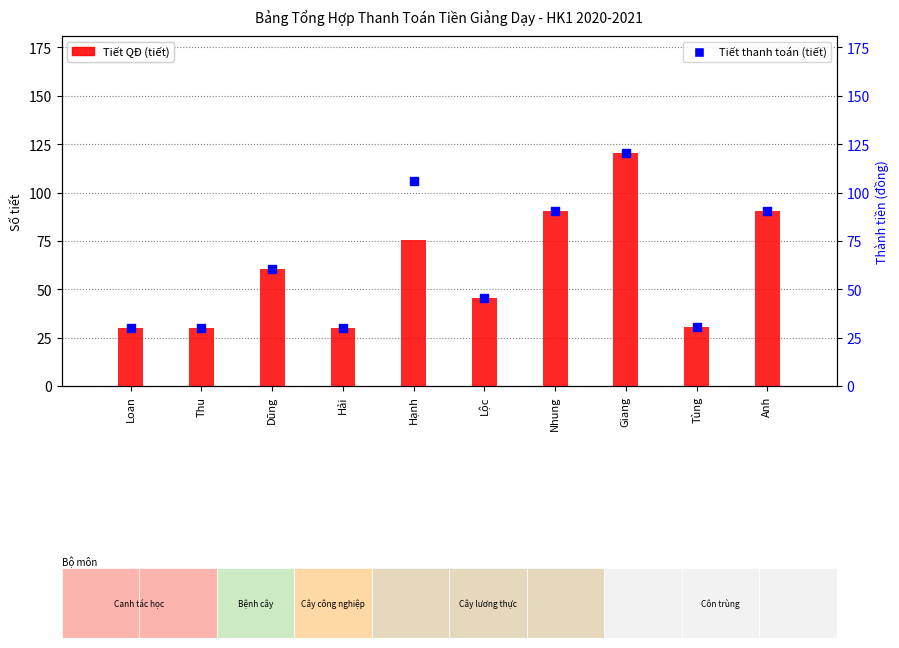

At how many categories does at least one series exceed 59?

5